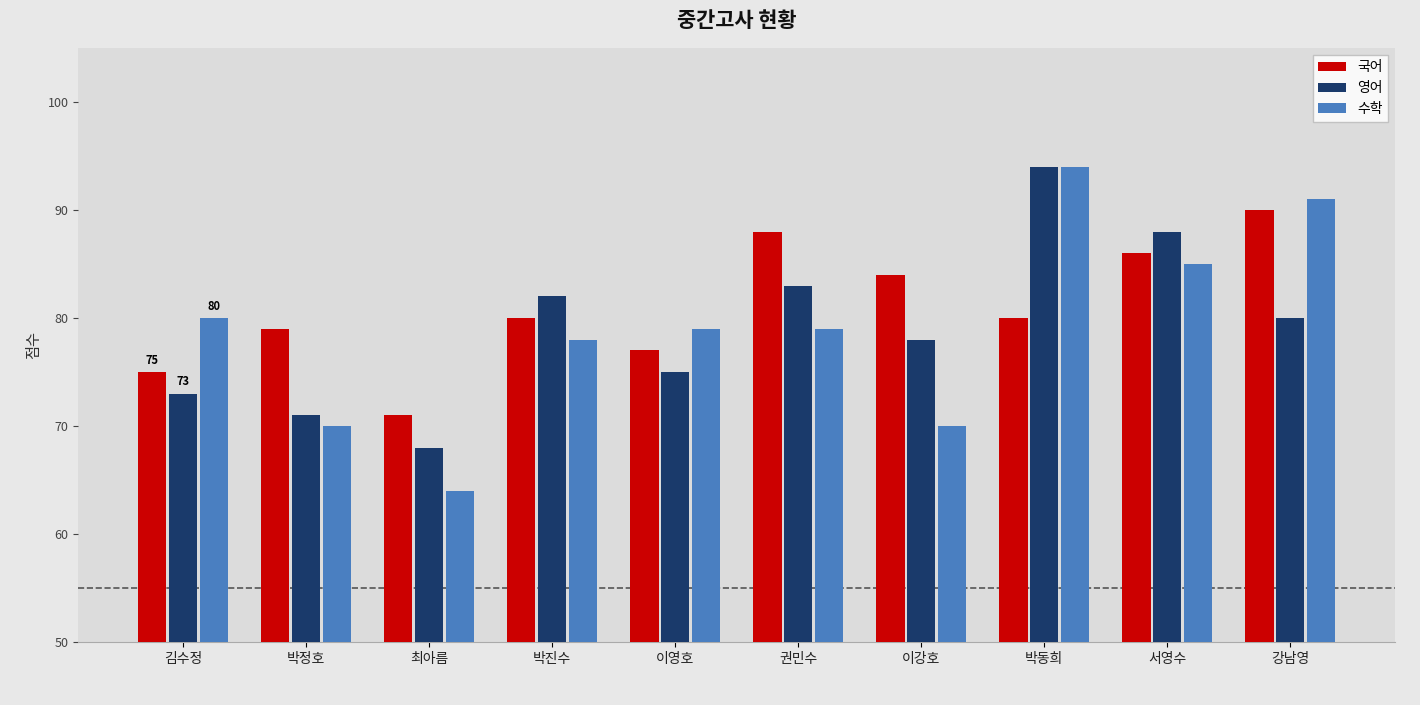

At how many categories does at least one series exceed 76?

9